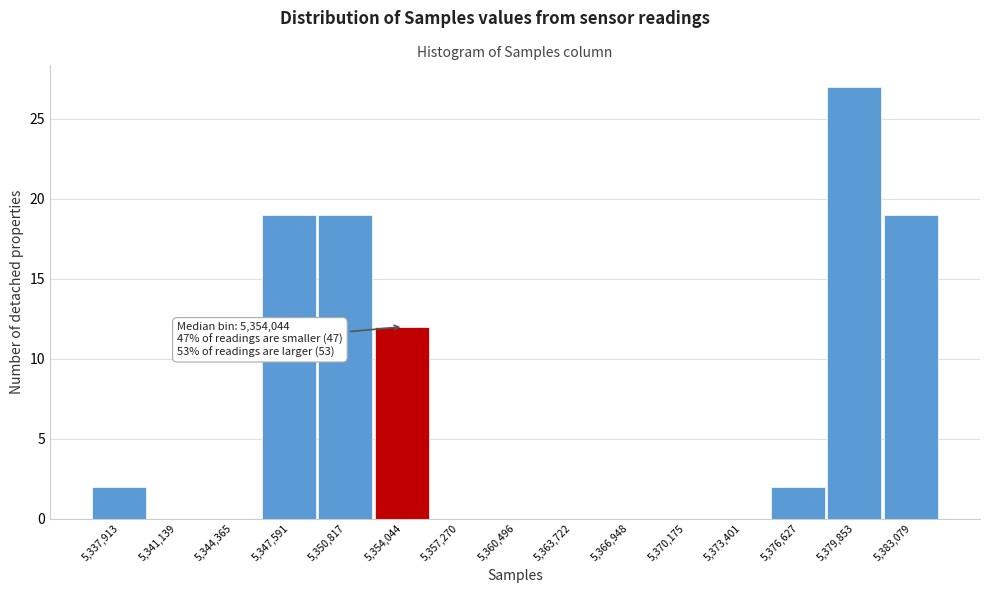

Over which range of the x-axis is the bar tallest?

5378000 to 5381500